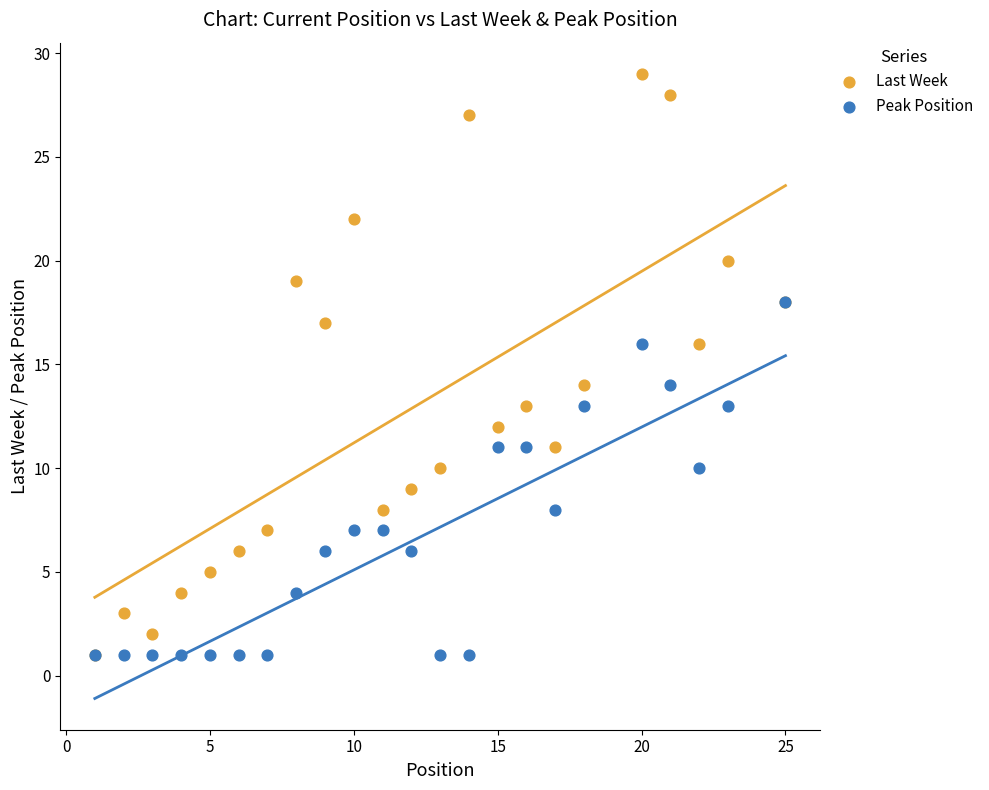

What are all the series names shown in the legend?

Last Week, Peak Position